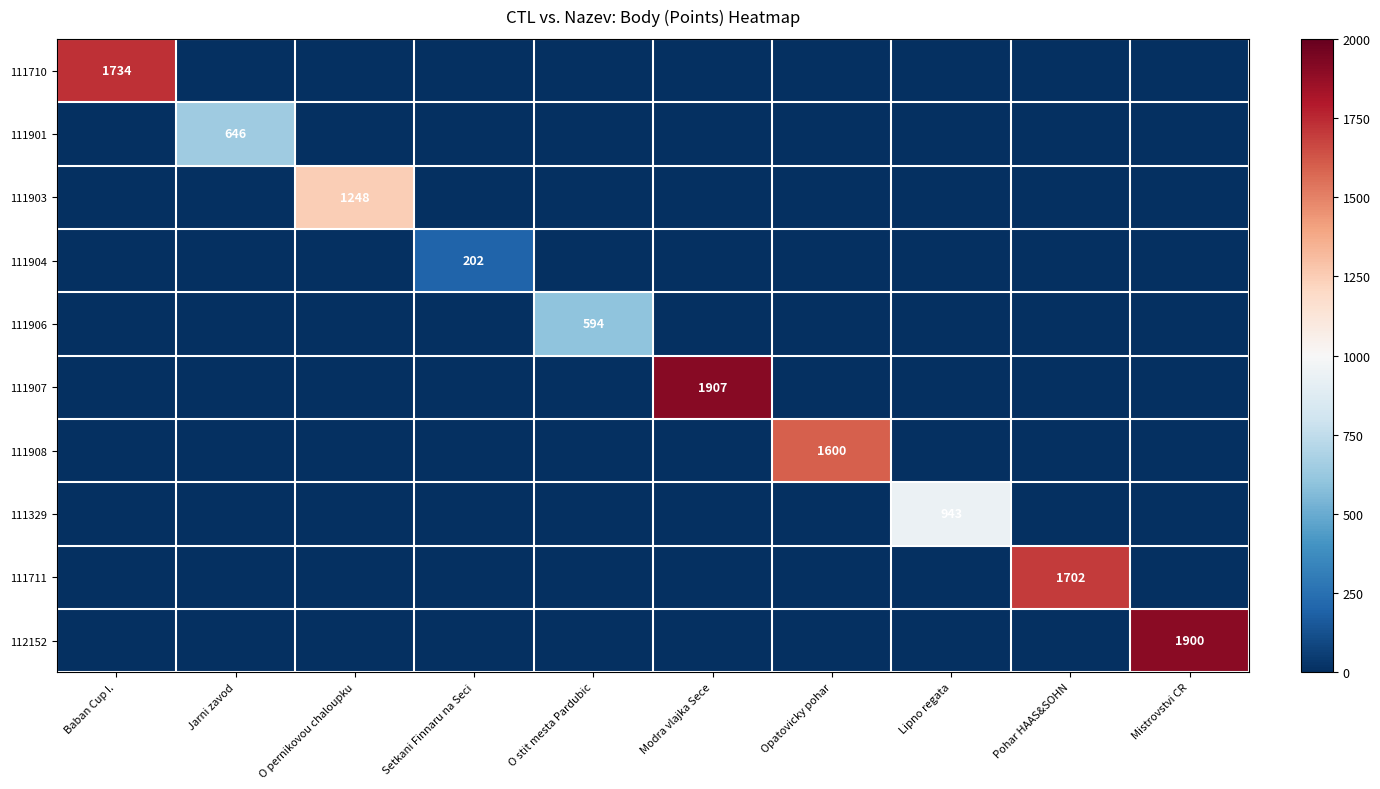

How many positive values does the 111903 series have?

1